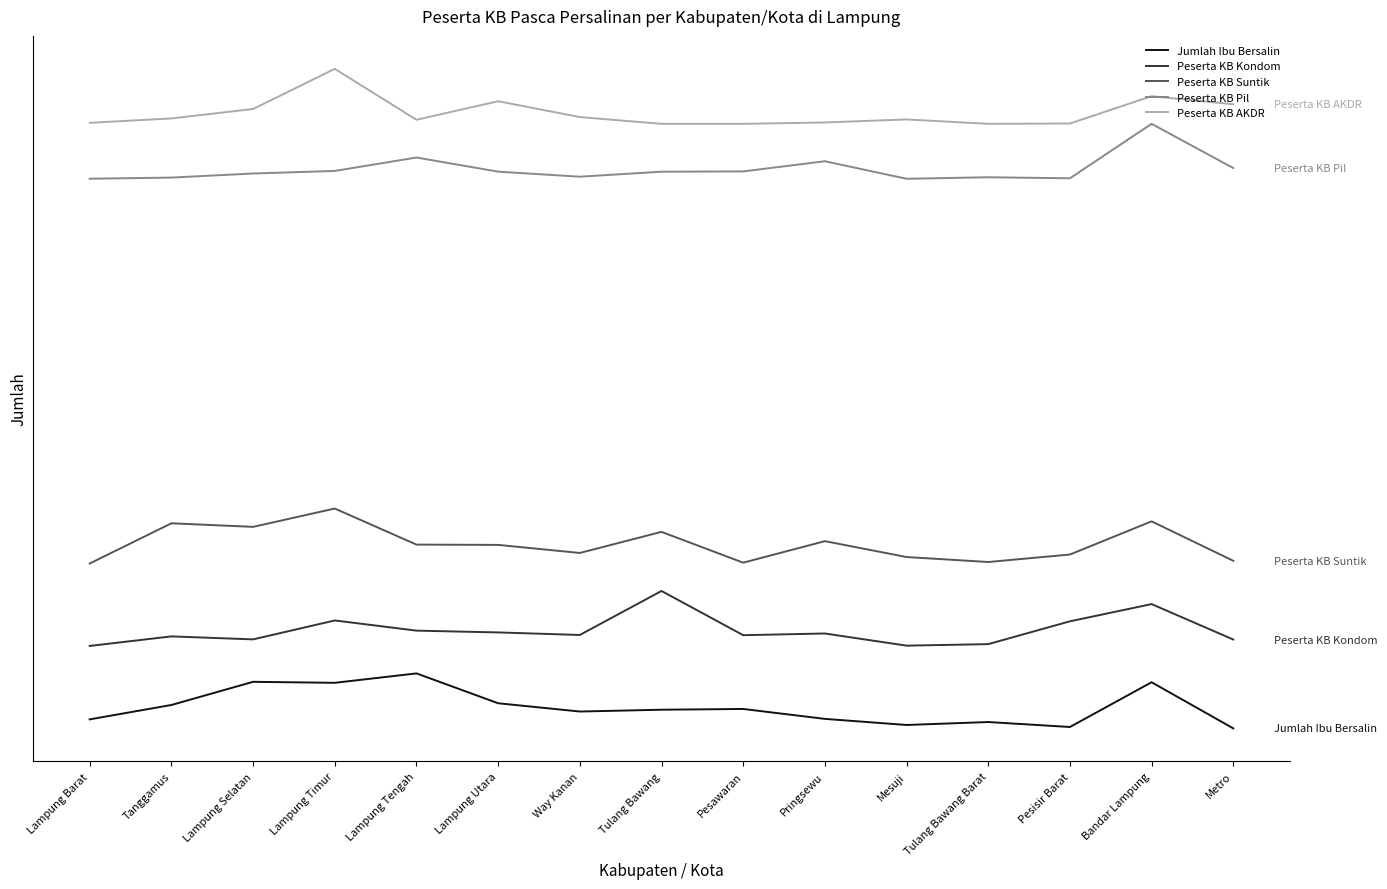

Where does the Peserta KB Kondom series first go above 3398?

Lampung Timur